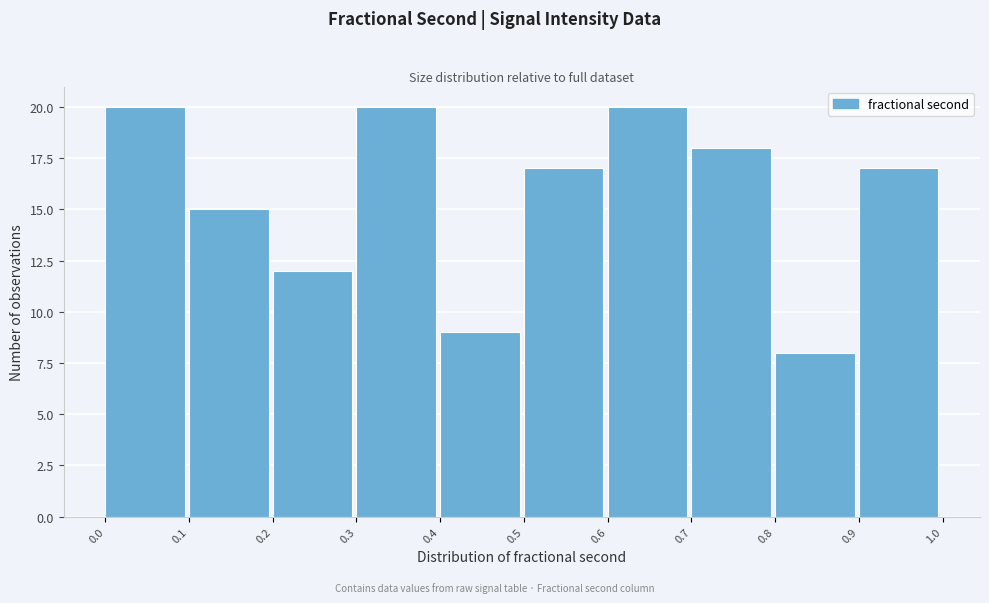

Reading left to right, list every bar in this chart as the range it spans on the x-axis followed by its height. The values are not printed on the chart, so give them approximately, as read against the axis.

0.0 to 0.1: 20
0.1 to 0.2: 15
0.2 to 0.3: 12
0.3 to 0.4: 20
0.4 to 0.5: 9
0.5 to 0.6: 17
0.6 to 0.7: 20
0.7 to 0.8: 18
0.8 to 0.9: 8
0.9 to 1.0: 17